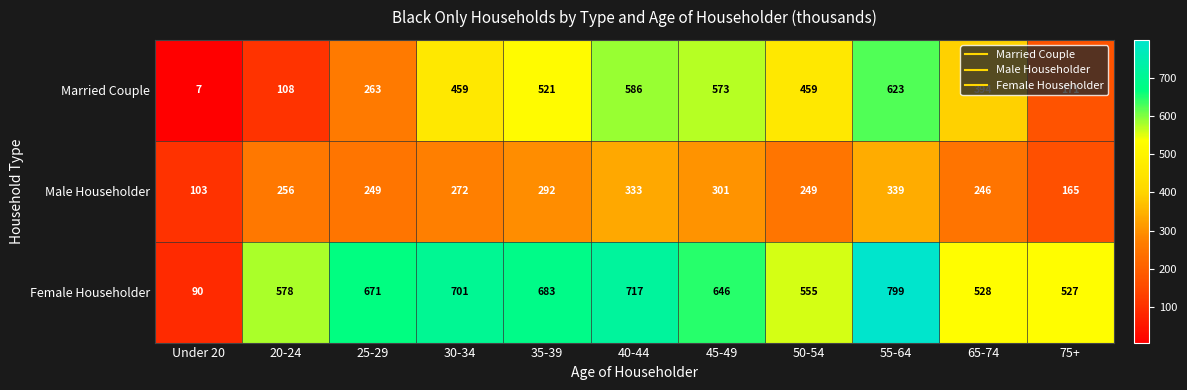

Which series has the widest spread of values?

Female Householder